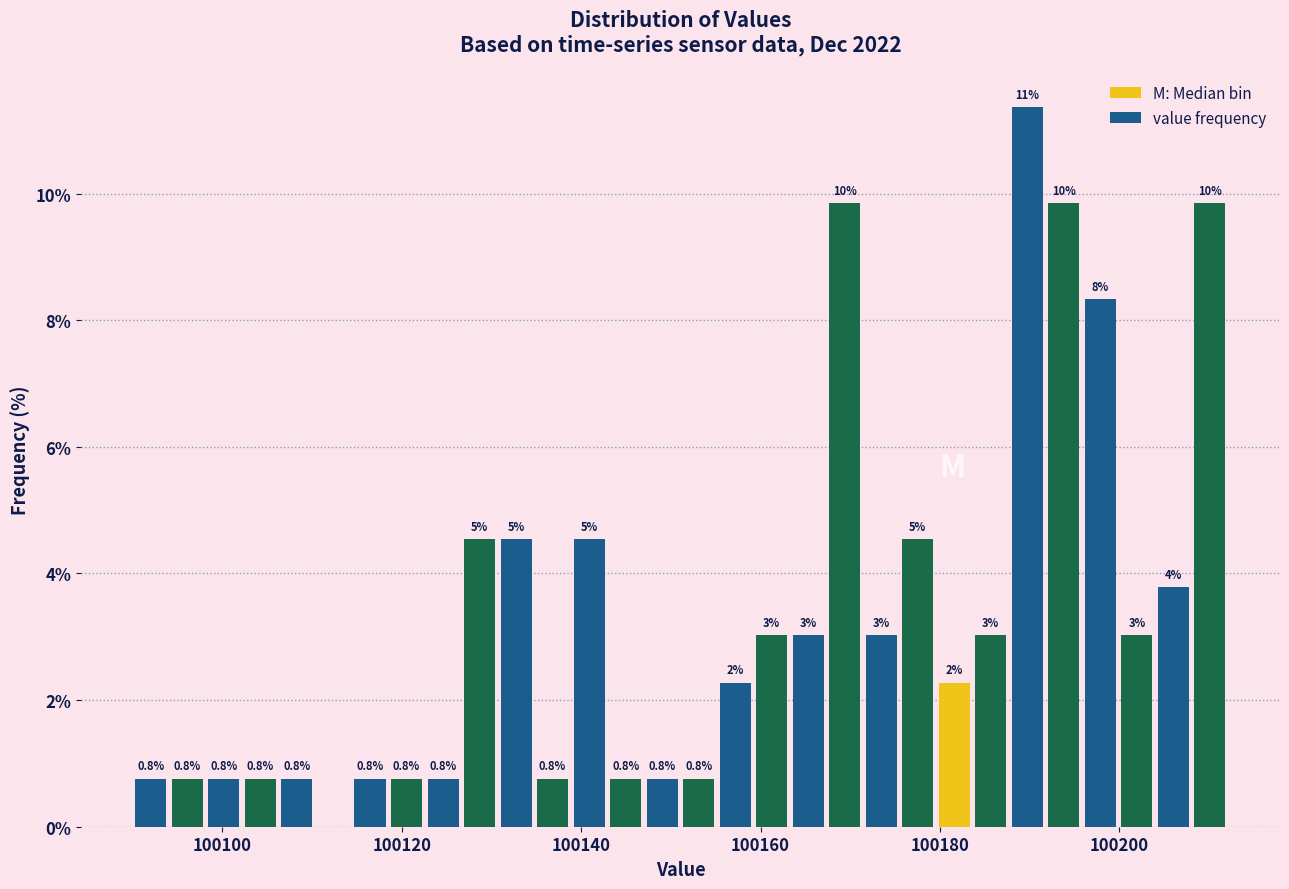

Read against the x-axis, roughly where is the centre of the tallest bar?

100190